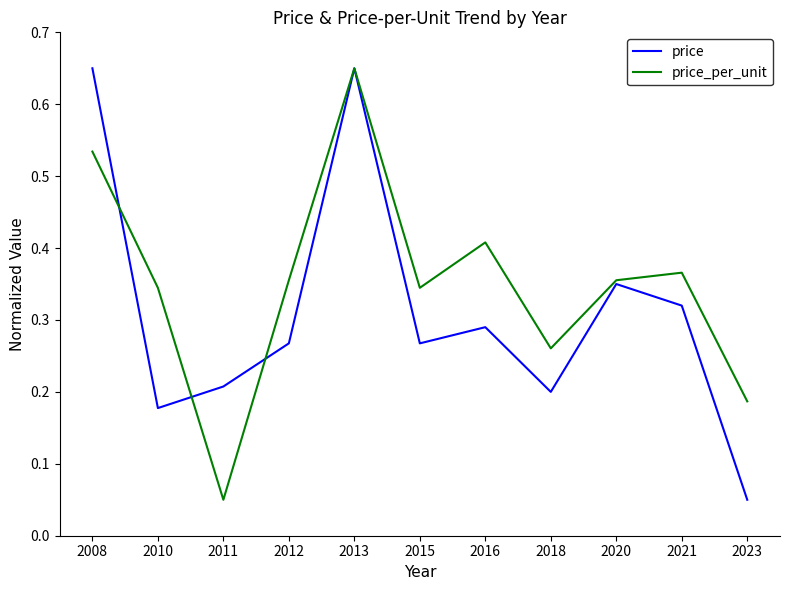

At which label does price_per_unit reach its minimum?

2011